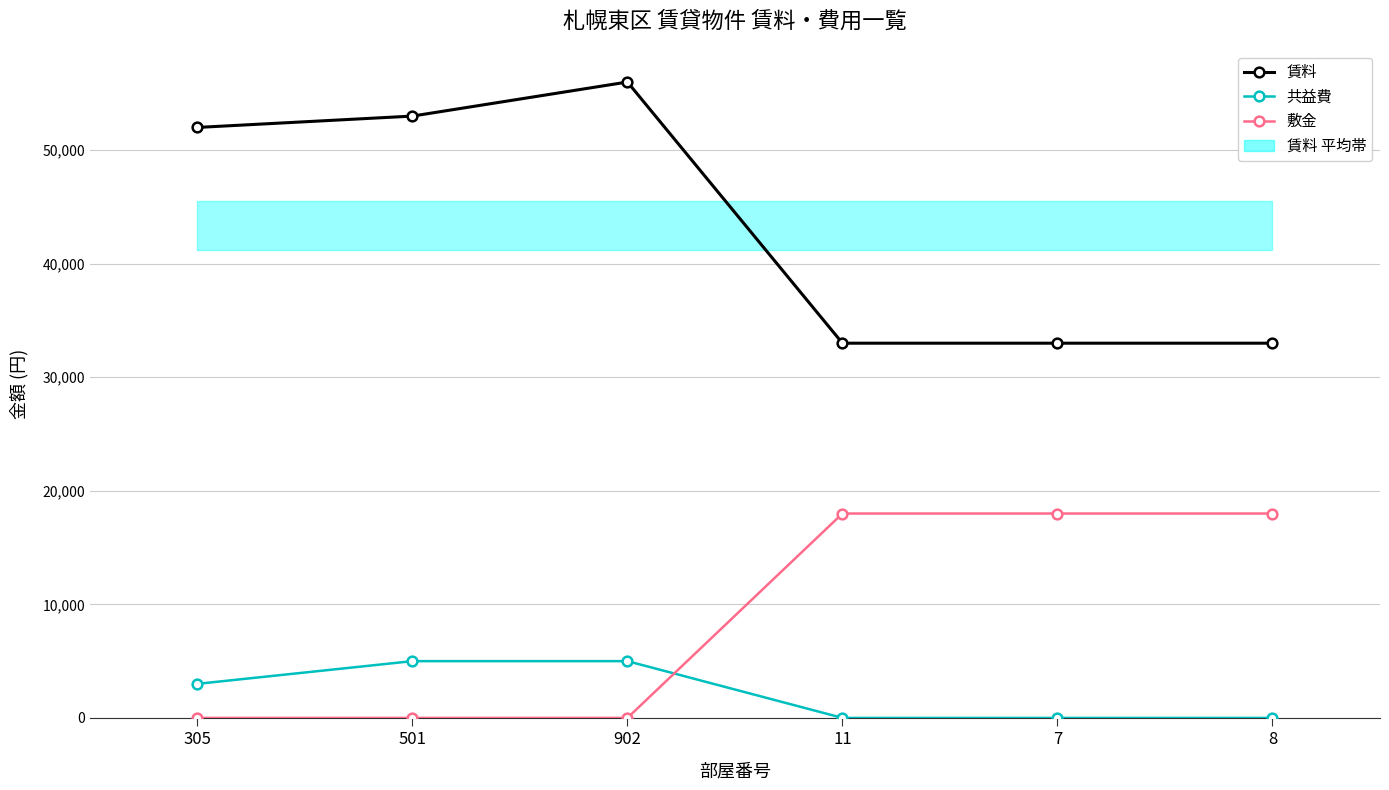

How many distinct data groups are displayed?

3